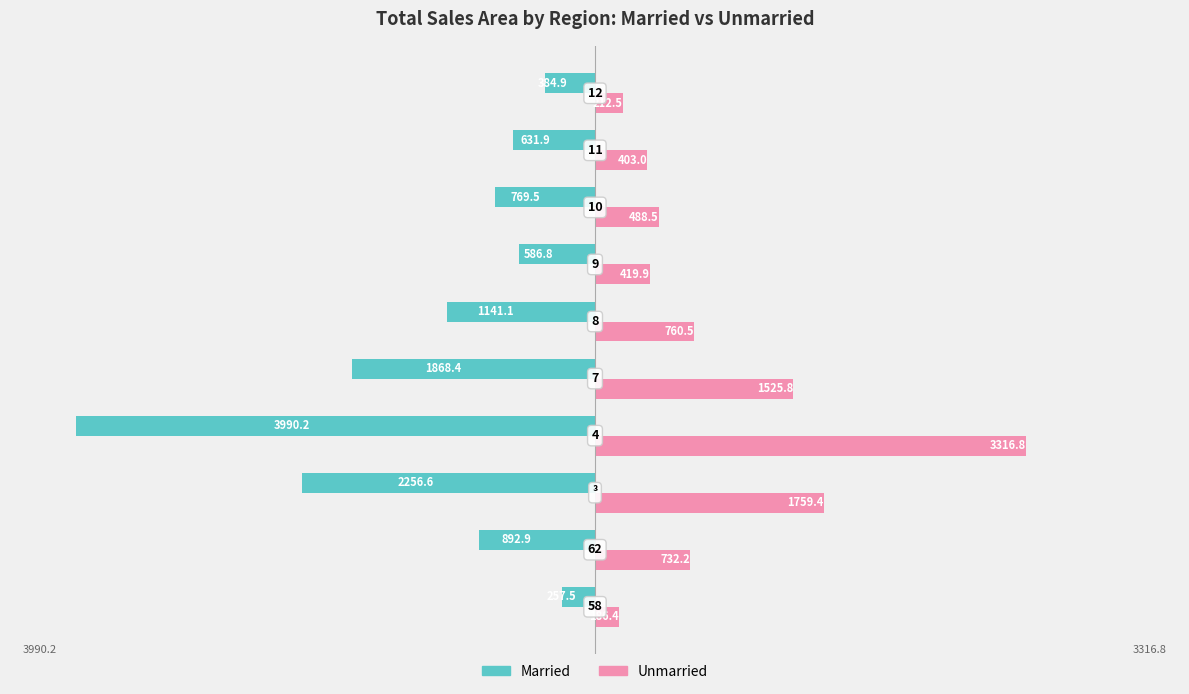

Reading left to right, what are all the values shown in this chart?

Married: -257.5	-892.9	-2256.6	-3990.2	-1868.4	-1141.1	-586.8	-769.5	-631.9	-384.9
Unmarried: 186.4	732.2	1759.4	3316.8	1525.8	760.5	419.9	488.5	403.0	212.5